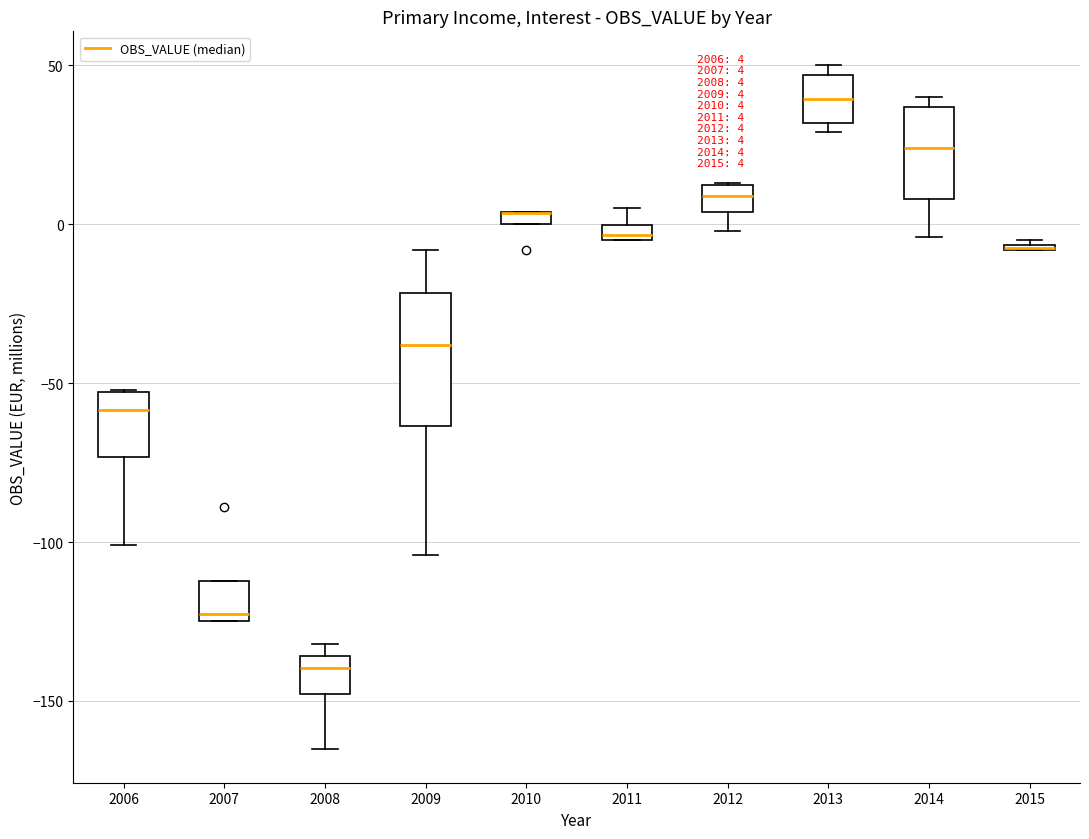

Which box is the tallest, from its lower edge to its upper edge?

2009